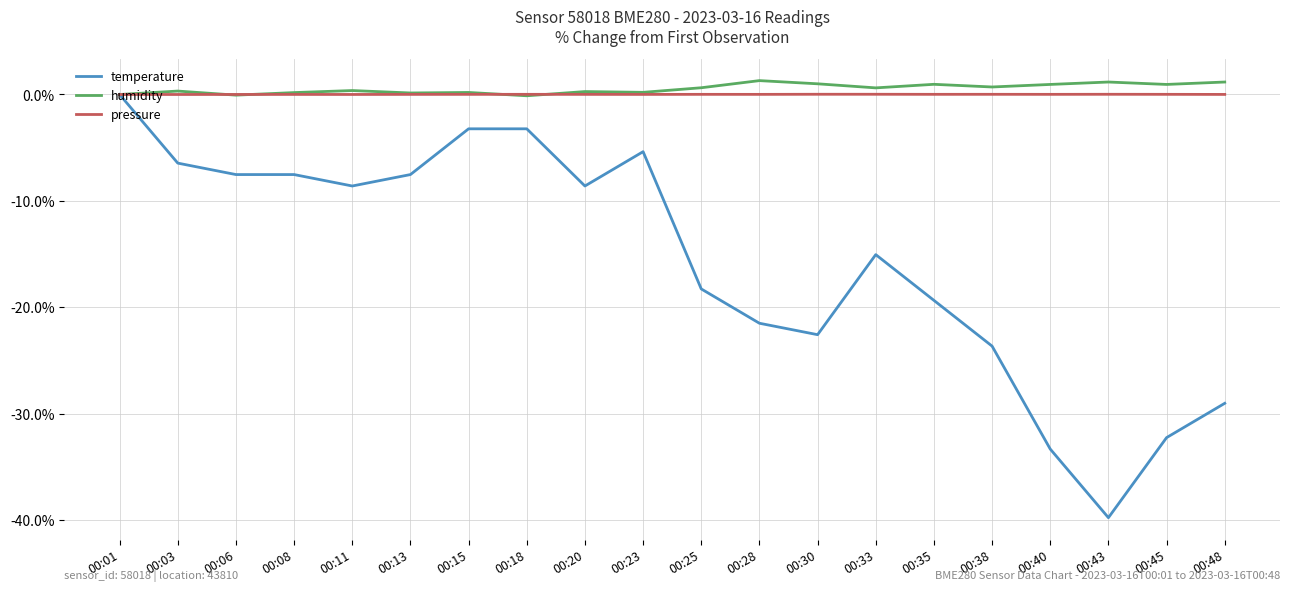

What is the minimum value for temperature?

-39.8